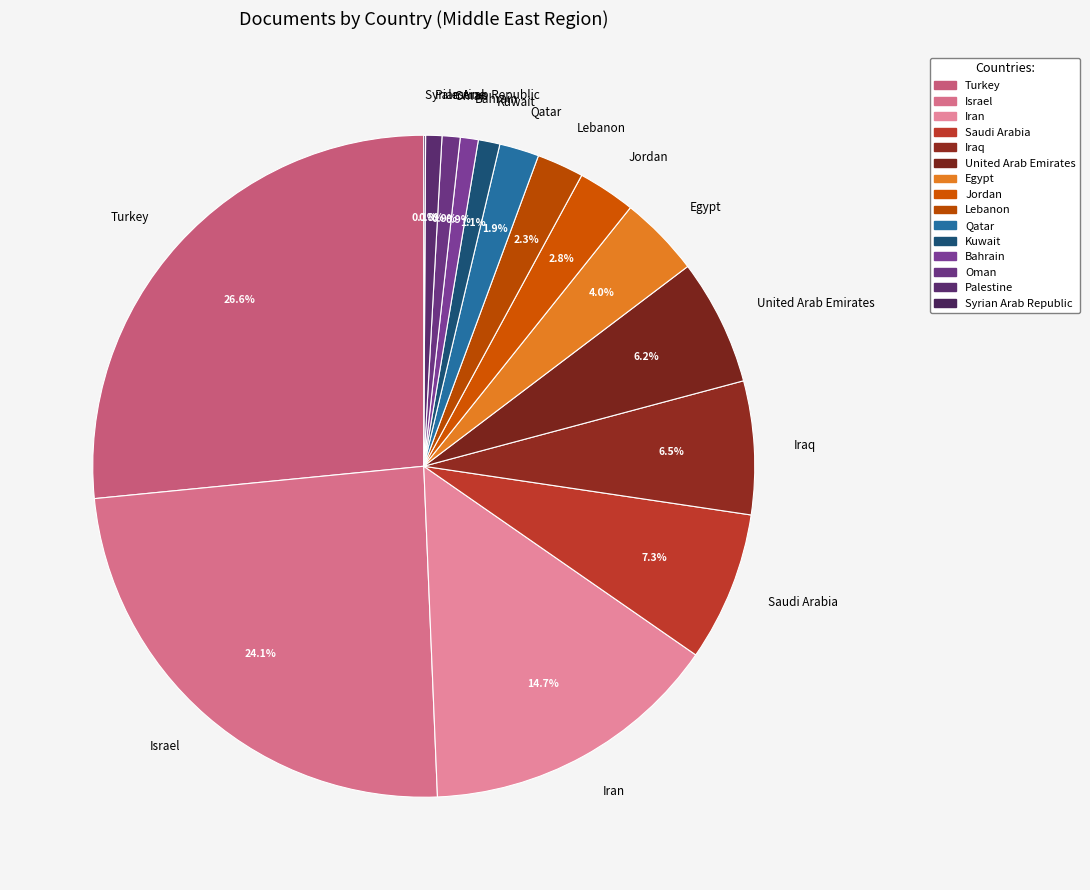

Does Qatar represent more than half of the total?

No